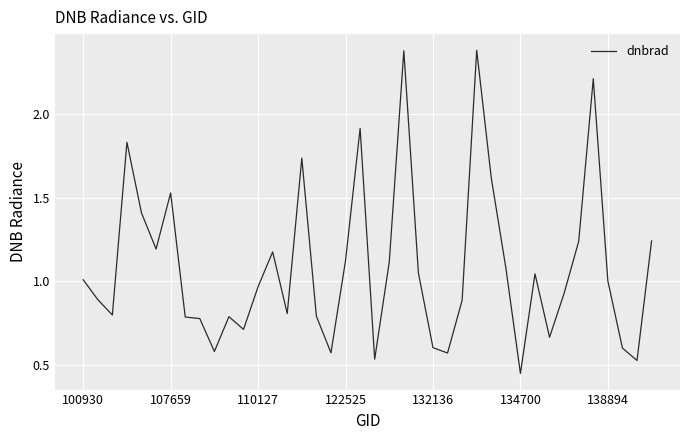

What is the difference between the maximum and minimum values?

1.9